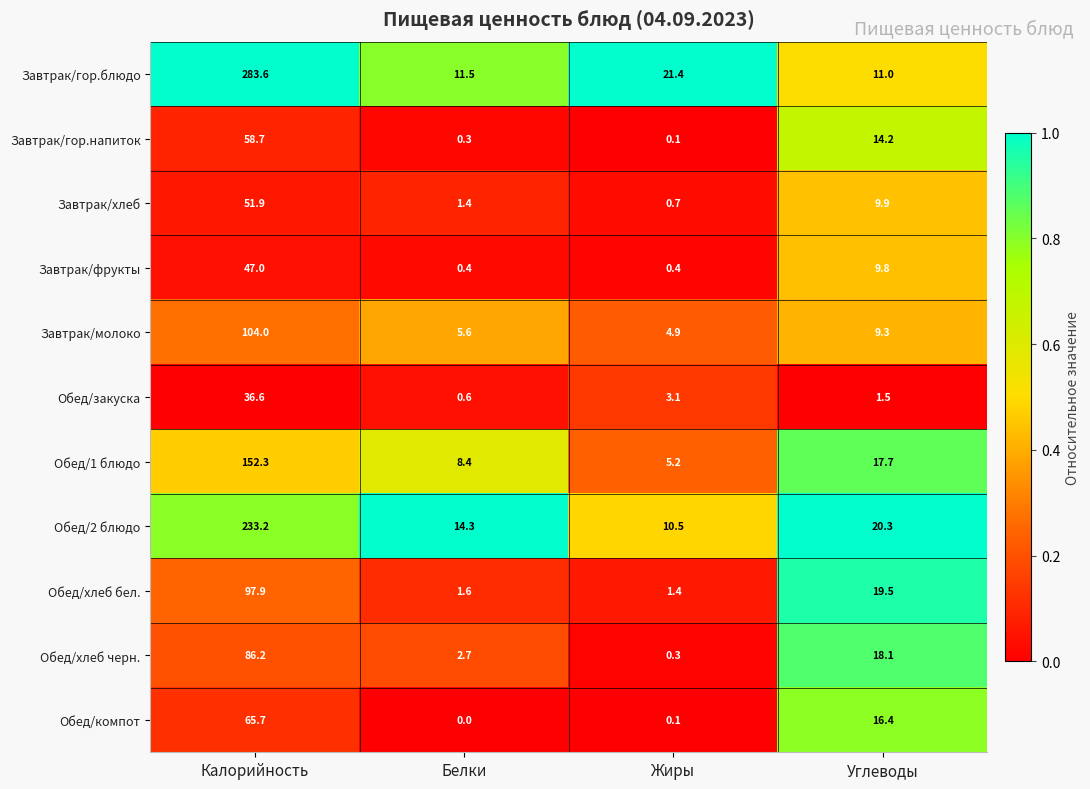

What is the difference between the highest and lowest values at Калорийность?

247.0